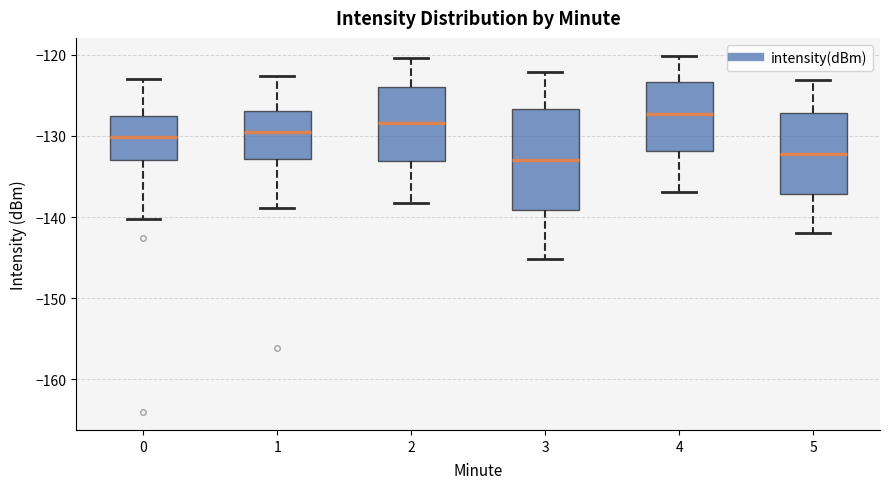

Where is the upper edge of the box at x = 1 on the y-axis? The values are not printed on the chart, so give them approximately, as read against the axis.

-127